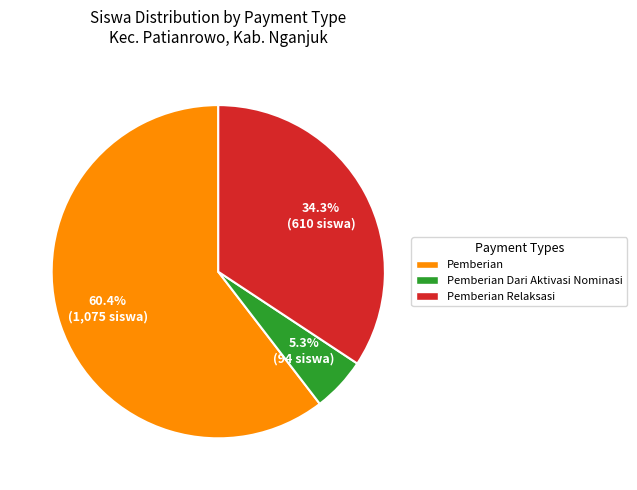

What percentage is NOT represented by Pemberian Dari Aktivasi Nominasi?

94.7%